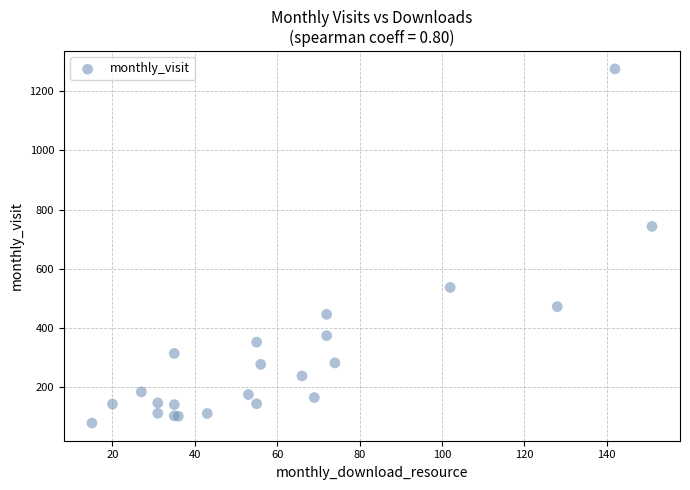

What Y value in the scatter plot is closest to 677?

743